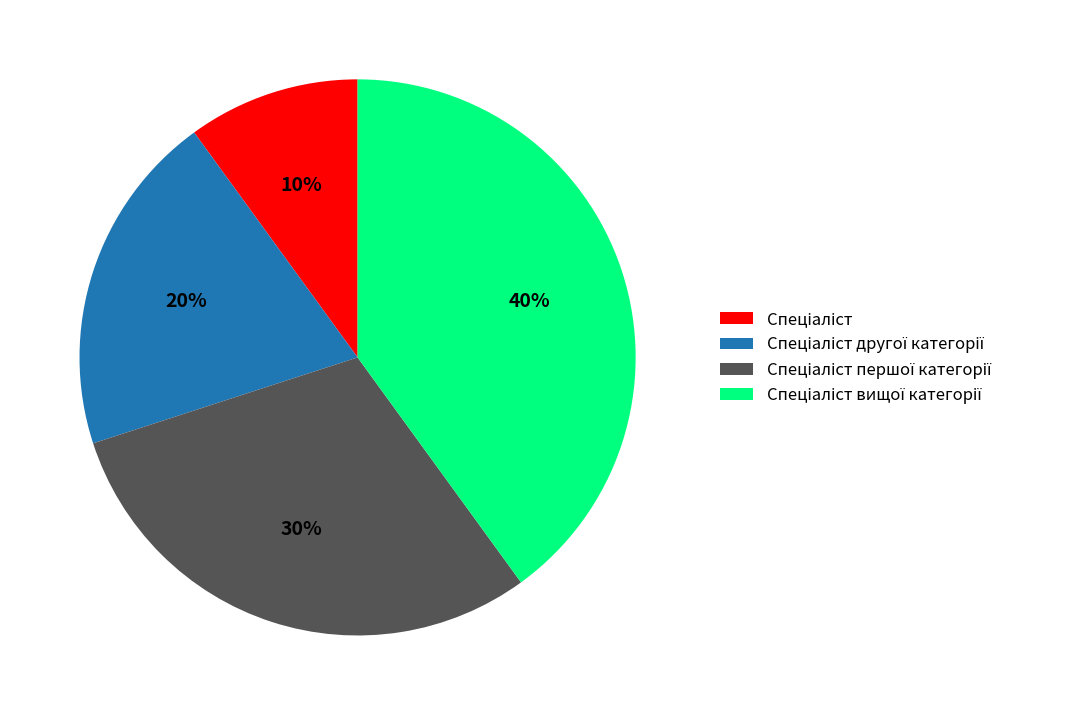

To the nearest percent, what is the difference between the largest and smallest slice percentages?

30%